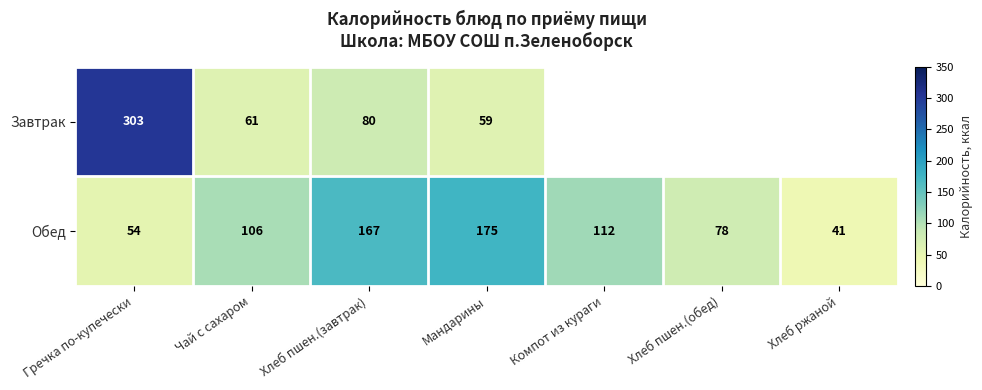

List the labels in order of Обед value, smallest first.

Хлеб ржаной, Гречка по-купечески, Хлеб пшен.(обед), Чай с сахаром, Компот из кураги, Хлеб пшен.(завтрак), Мандарины